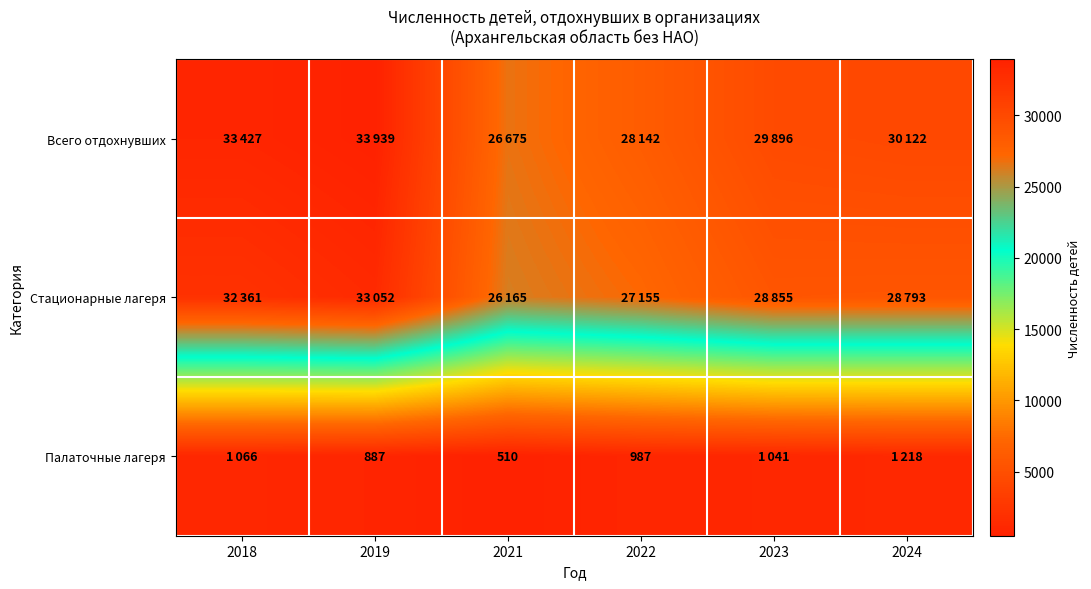

Is it true that Палаточные лагеря equals 150 at 2021?

False